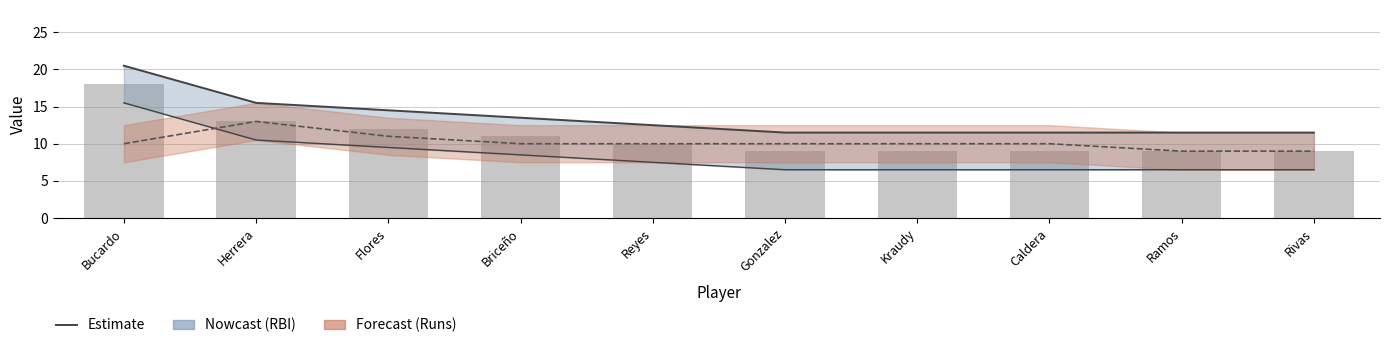

Reading right to left, list all the values displayed in this chart.

RBI Upper Estimate: Rivas=11.5	Ramos=11.5	Caldera=11.5	Kraudy=11.5	Gonzalez=11.5	Reyes=12.5	Briceño=13.5	Flores=14.5	Herrera=15.5	Bucardo=20.5
RBI Lower Estimate: Rivas=6.5	Ramos=6.5	Caldera=6.5	Kraudy=6.5	Gonzalez=6.5	Reyes=7.5	Briceño=8.5	Flores=9.5	Herrera=10.5	Bucardo=15.5
Runs Estimate: Rivas=9.0	Ramos=9.0	Caldera=10.0	Kraudy=10.0	Gonzalez=10.0	Reyes=10.0	Briceño=10.0	Flores=11.0	Herrera=13.0	Bucardo=10.0
RBI: Rivas=9.0	Ramos=9.0	Caldera=9.0	Kraudy=9.0	Gonzalez=9.0	Reyes=10.0	Briceño=11.0	Flores=12.0	Herrera=13.0	Bucardo=18.0